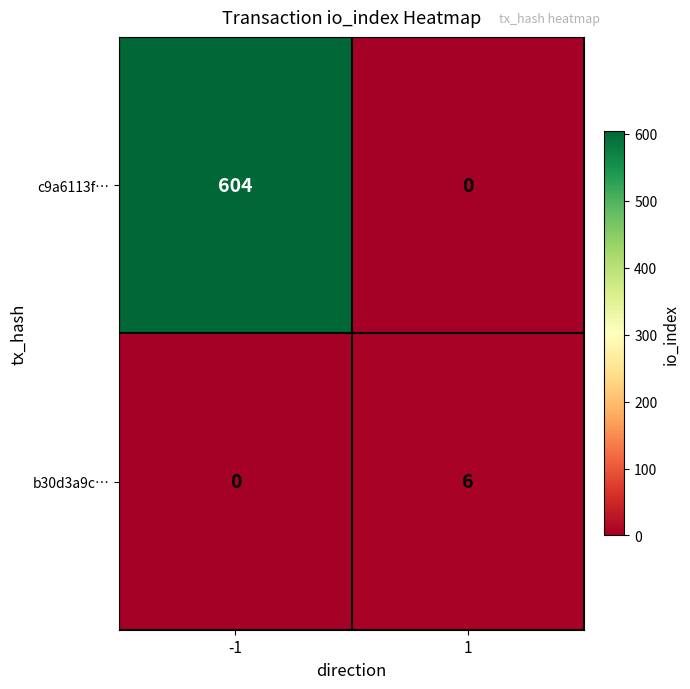

At how many categories does at least one series exceed 568?

1